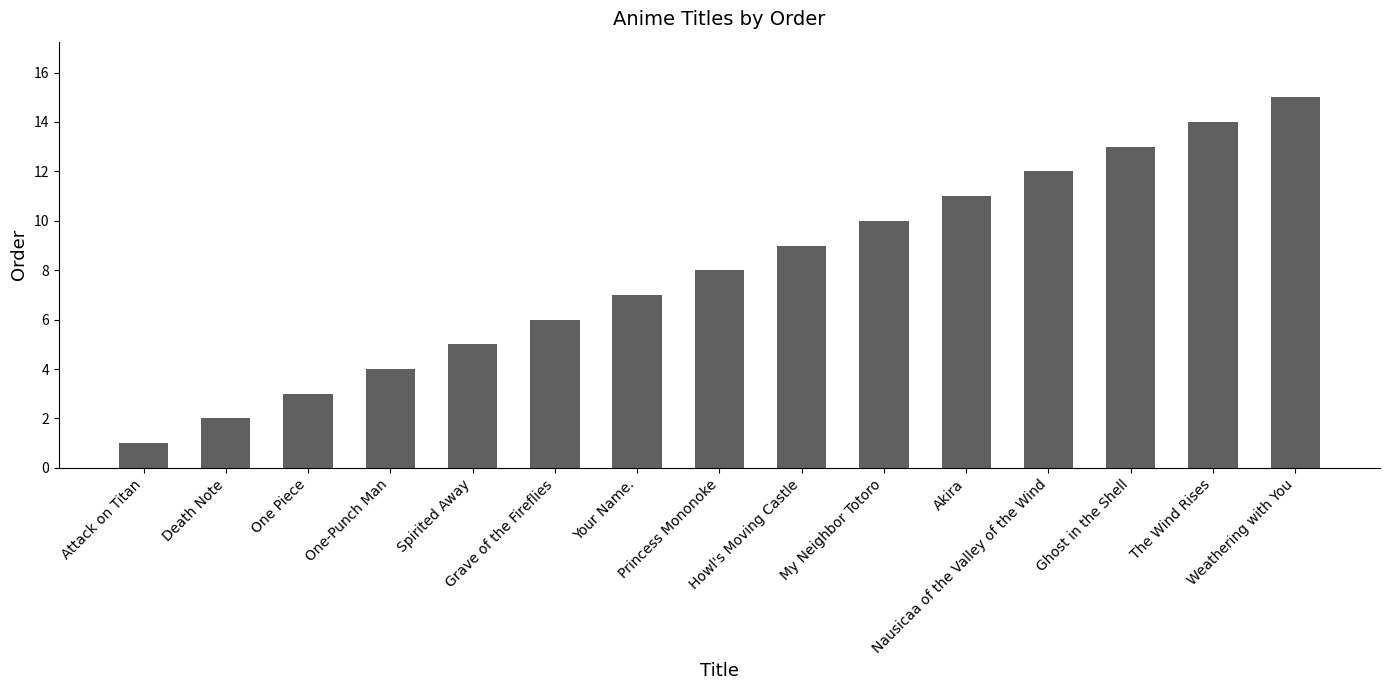

List the labels in order of value, smallest first.

Attack on Titan, Death Note, One Piece, One-Punch Man, Spirited Away, Grave of the Fireflies, Your Name., Princess Mononoke, Howl's Moving Castle, My Neighbor Totoro, Akira, Nausicaa of the Valley of the Wind, Ghost in the Shell, The Wind Rises, Weathering with You